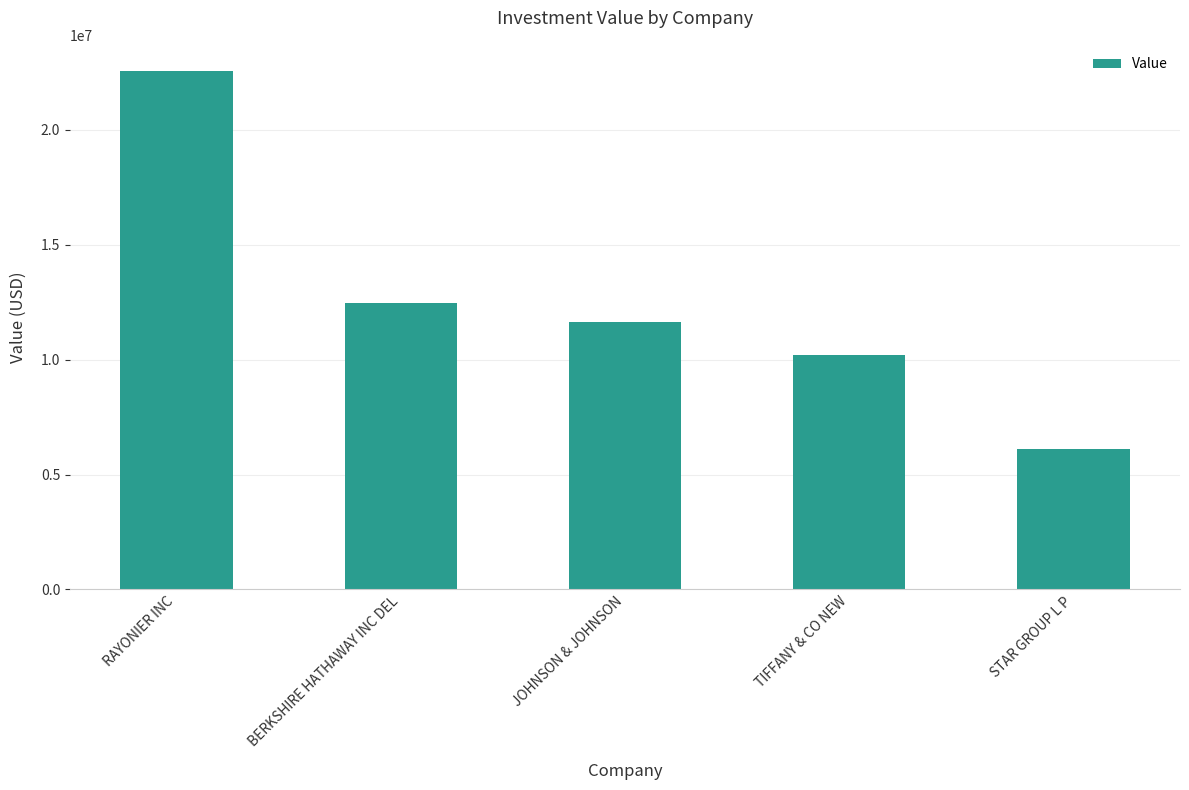

Reading left to right, transcribe all the data shown in this chart.

RAYONIER INC=22560000	BERKSHIRE HATHAWAY INC DEL=12473000	JOHNSON & JOHNSON=11644000	TIFFANY & CO NEW=10189000	STAR GROUP L P=6098000